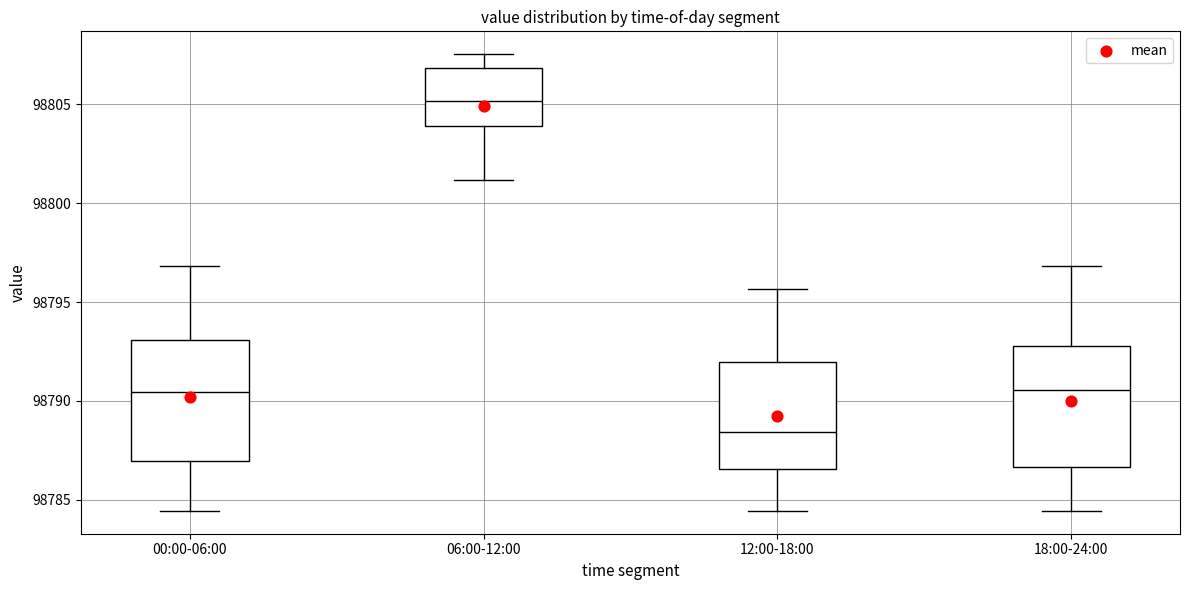

Which box's median line is the lowest?

12:00-18:00